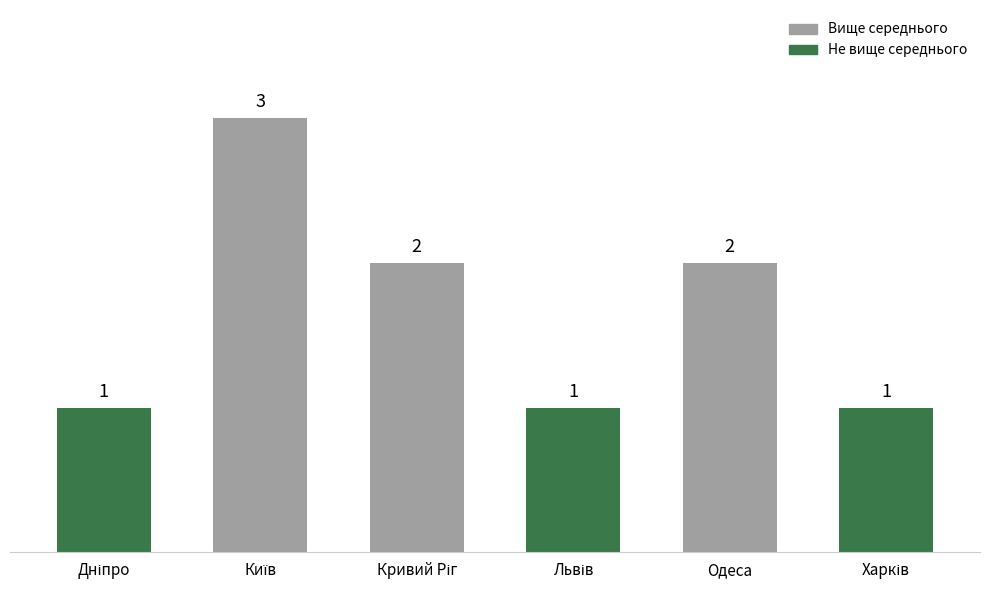

Are the bars grouped side by side (vs. stacked)?

No